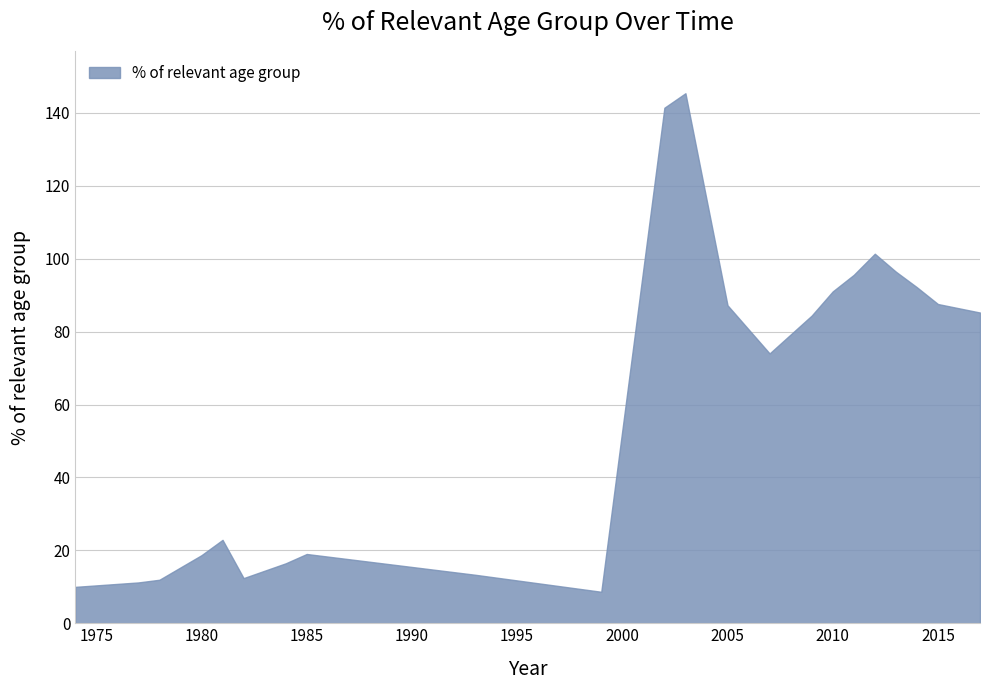

What is the maximum value shown in the chart?

145.4